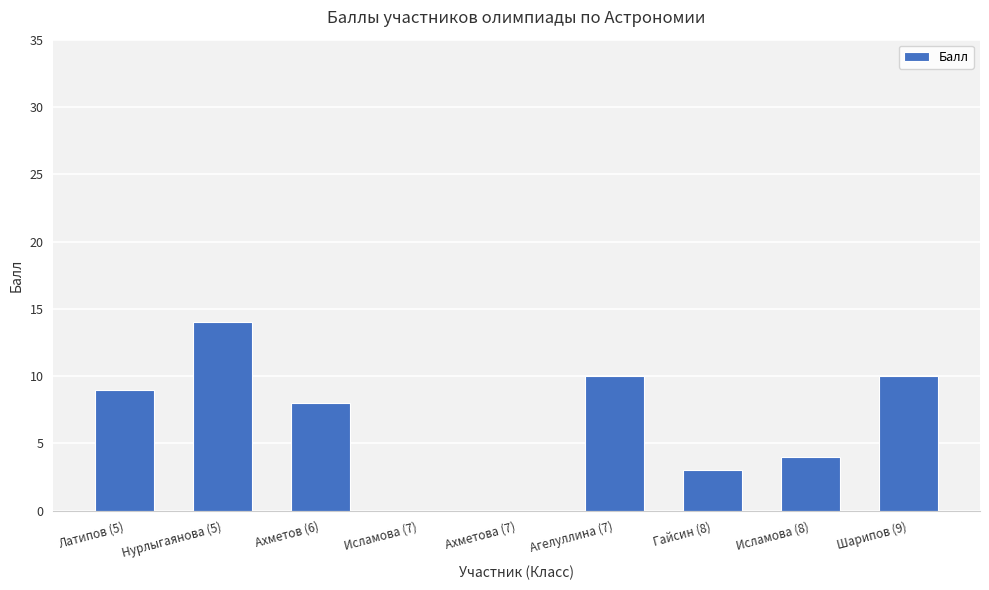

Does the chart contain stacked bars?

No